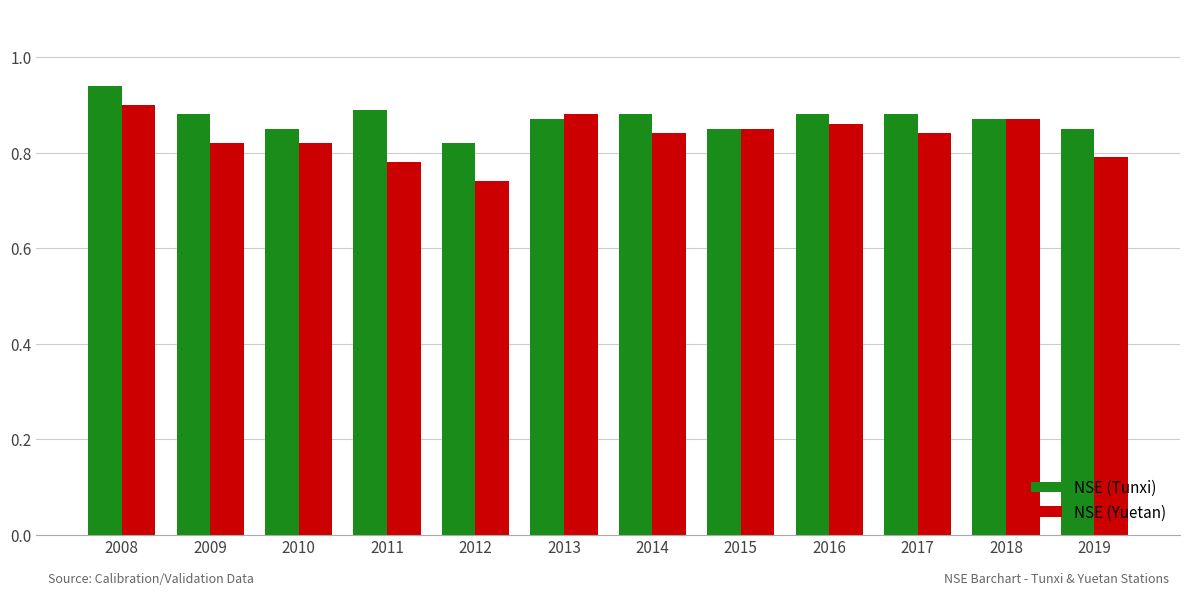

Which category has the lowest value in the NSE (Yuetan) series?

2012